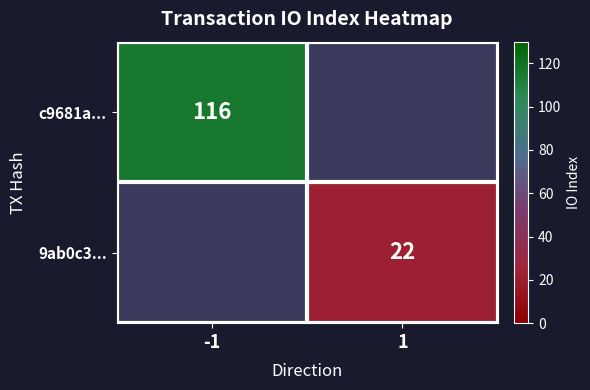

True or false: c9681a... has a value of 116 at -1.

True